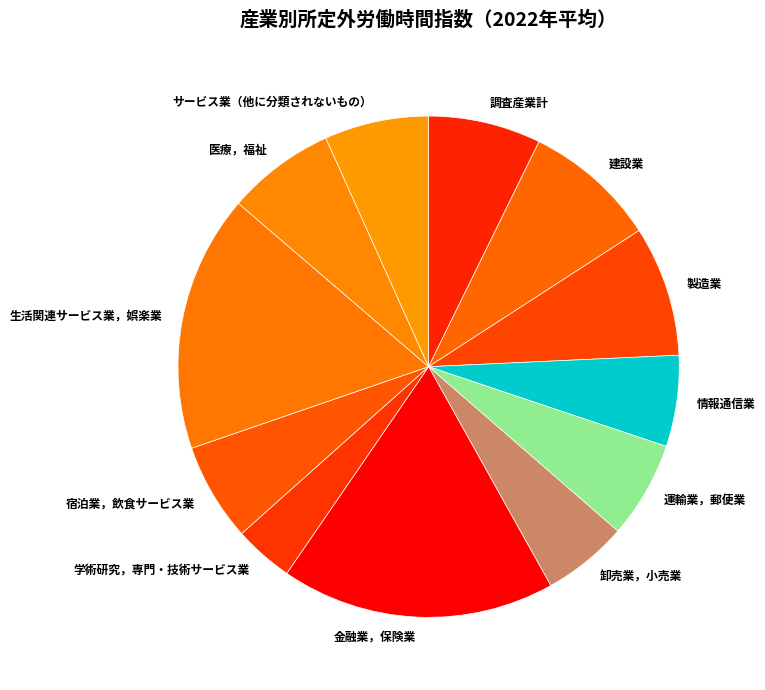

Combined, do 宿泊業，飲食サービス業 and 運輸業，郵便業 account for over 50%?

No